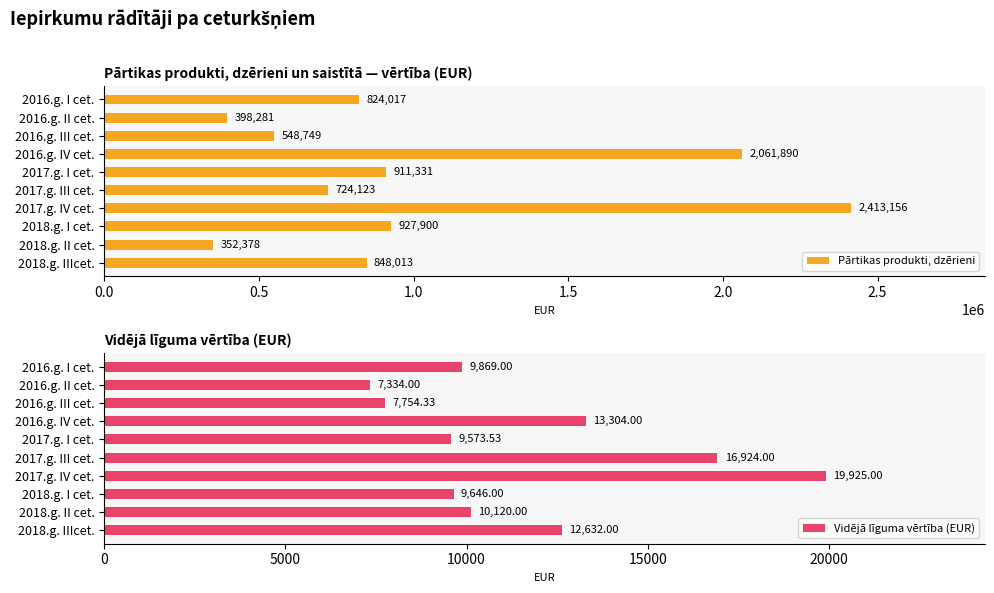

Is it true that Vidējā līguma vērtība (EUR) equals 9573.5 at 2017.g. I cet.?

True